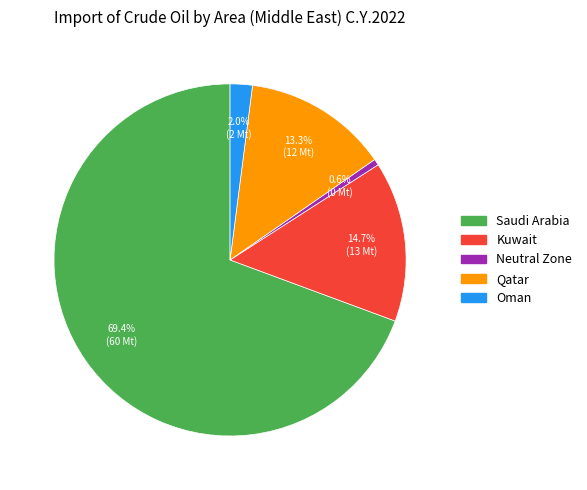

To the nearest percent, what portion does Kuwait represent?

15%